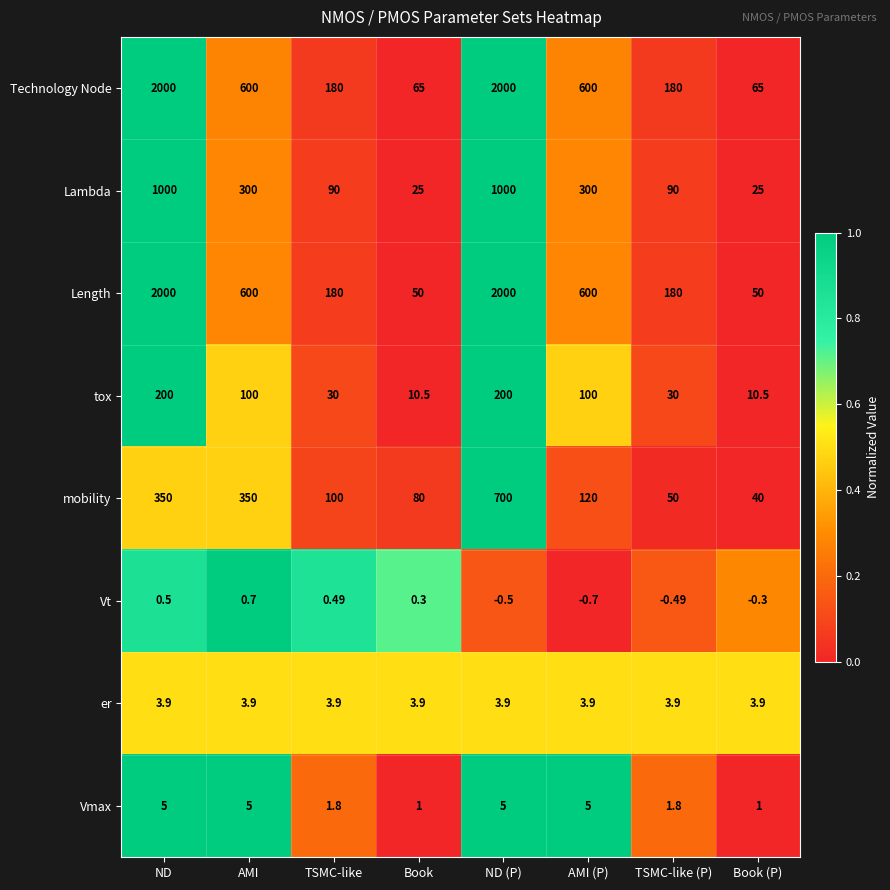

At which category does the chart reach its minimum across all series?

AMI (P)